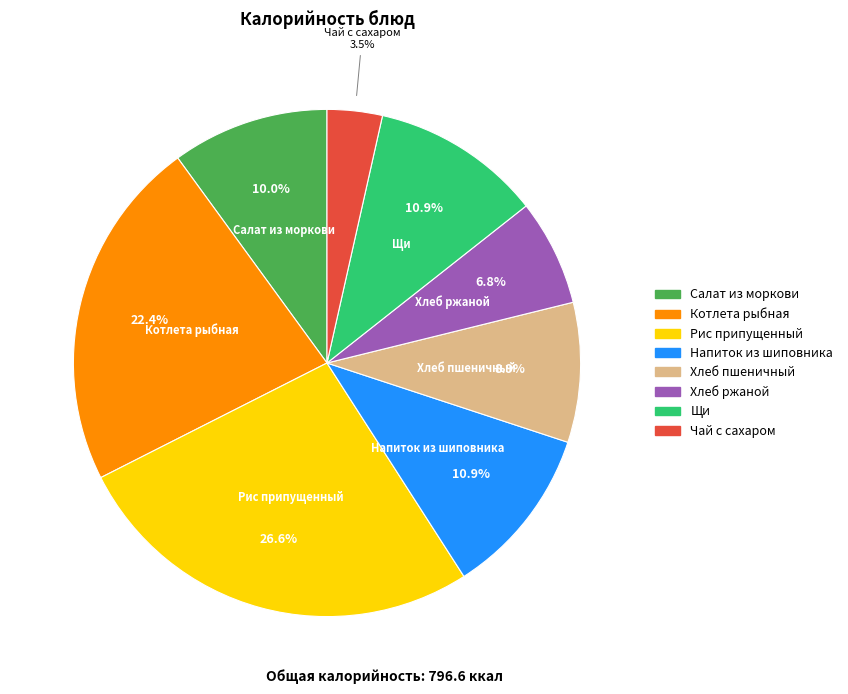

Count the number of slices in the pie.

8